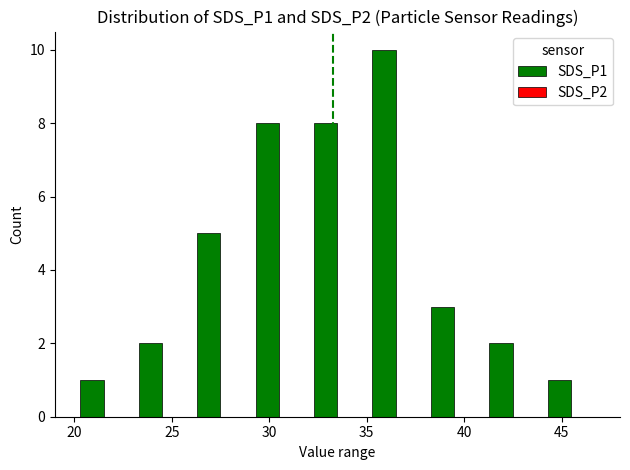

What is the maximum value shown in the chart?

10